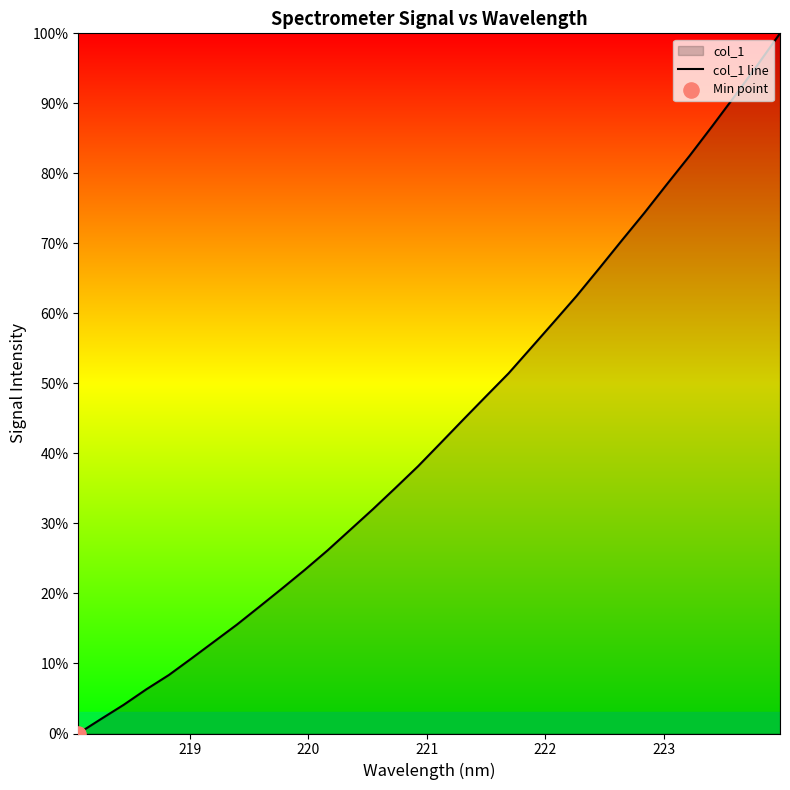

What is the maximum value shown in the chart?

100.0